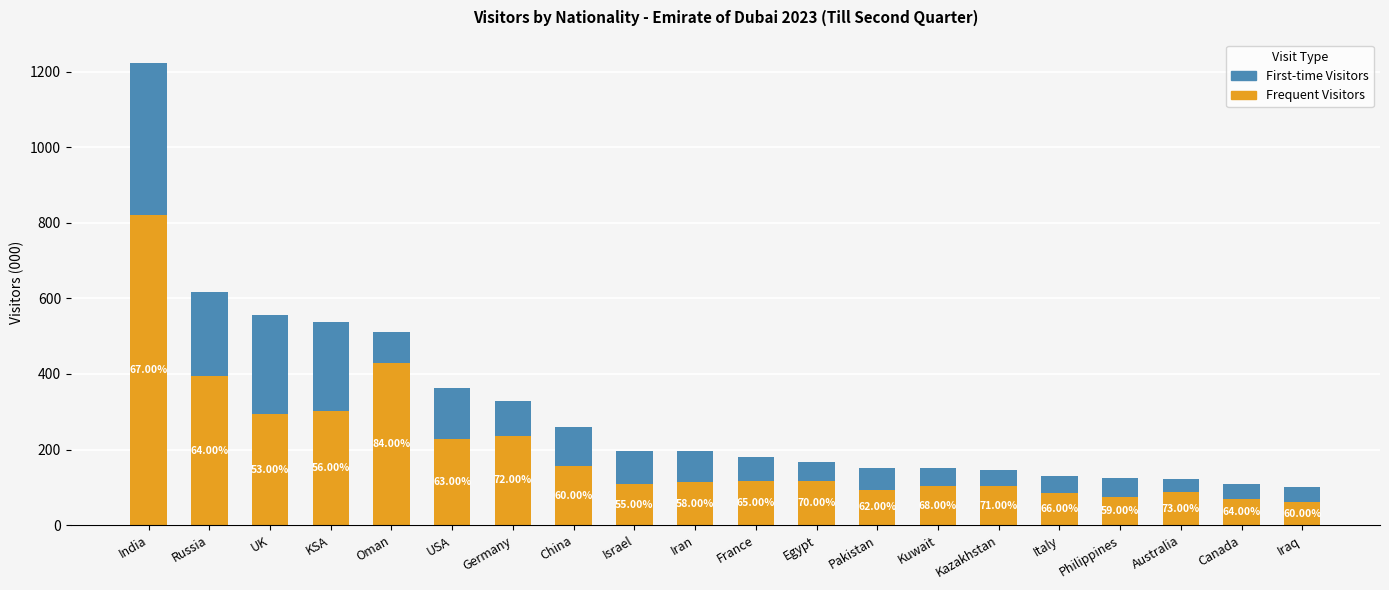

Which series has the largest total across all categories?

Frequent Visitors